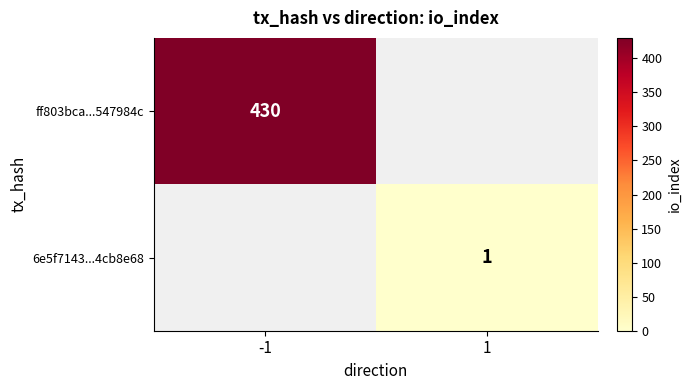

True or false: 6e5f7143...4cb8e68 has a value of 1 at 1.

True